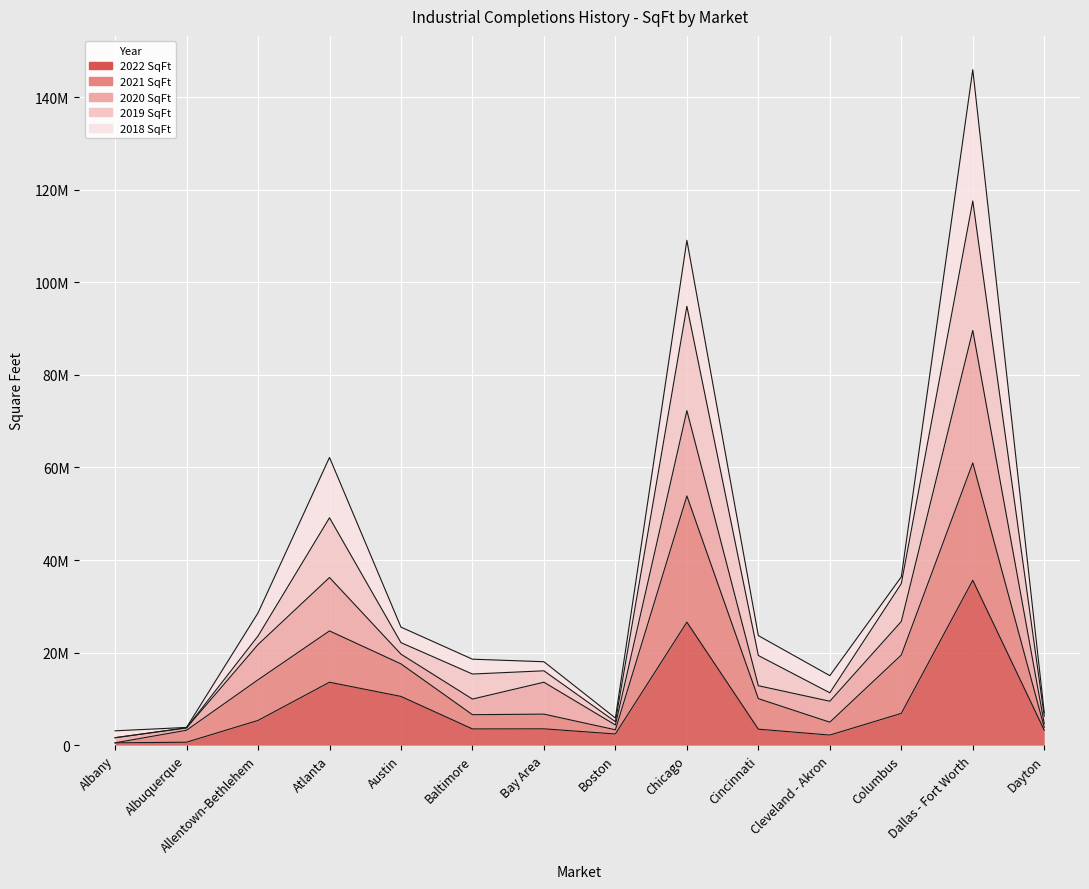

At which label is 2019 SqFt closest to 59595700?

Atlanta